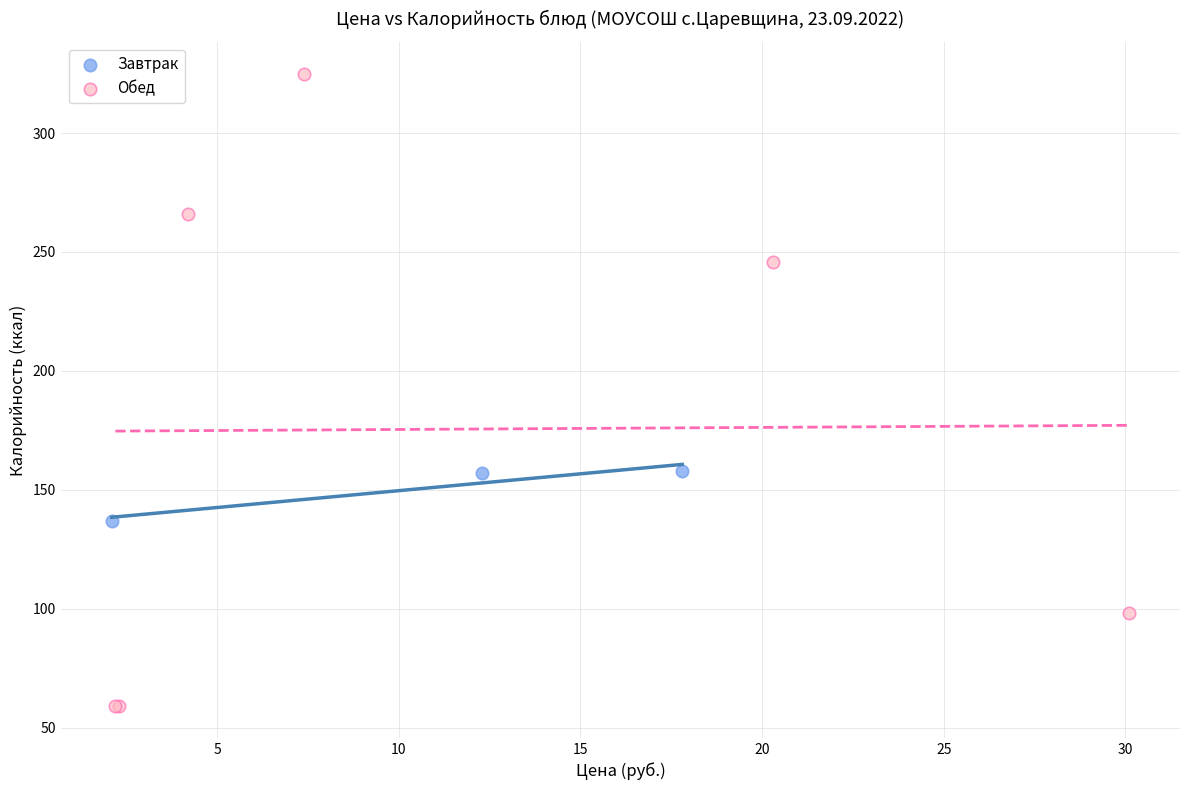

What are all the series names shown in the legend?

Завтрак, Обед